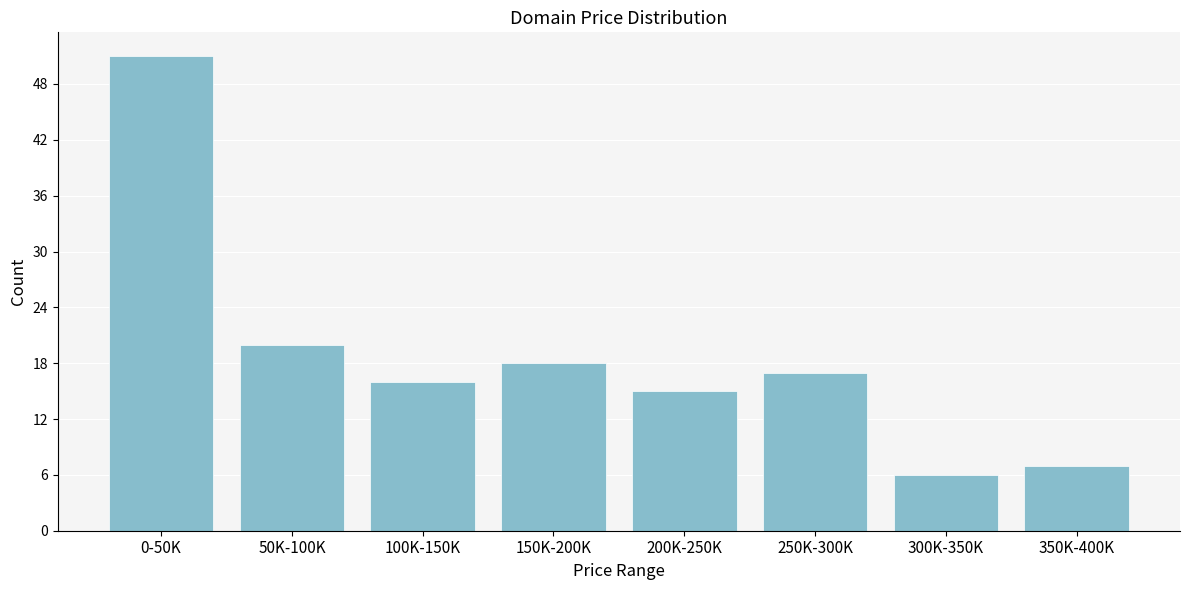

Reading left to right, list all the values displayed in this chart.

51	20	16	18	15	17	6	7